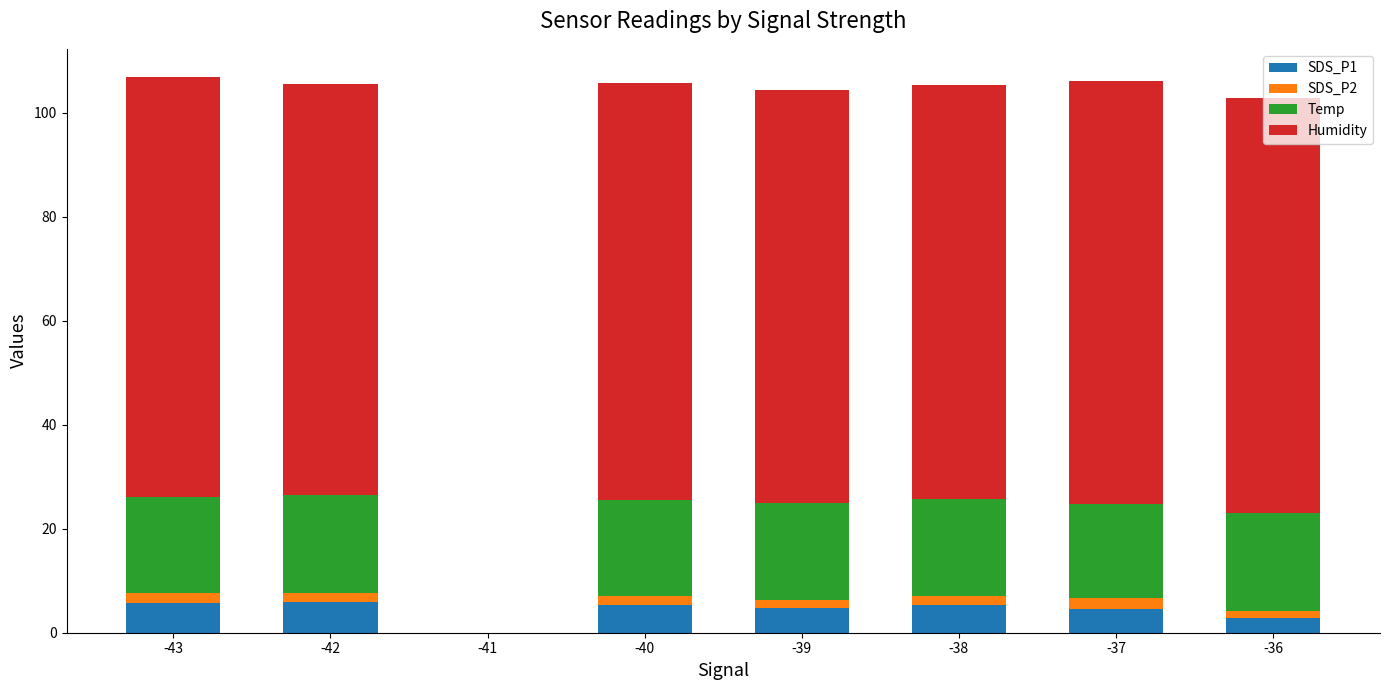

True or false: SDS_P1 has a value of 9.3 at -40.

False